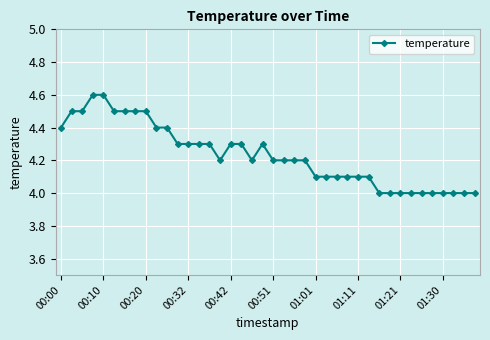

What is the minimum value shown in the chart?

4.0